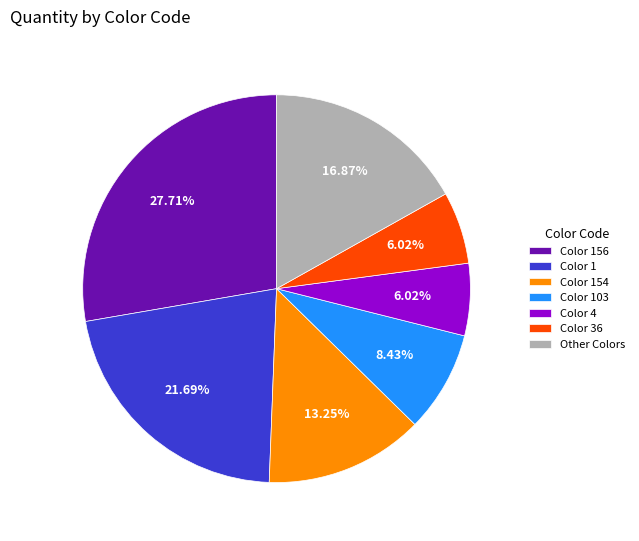

What is the ratio of the value at Color 154 to the value at Color 1?

0.6